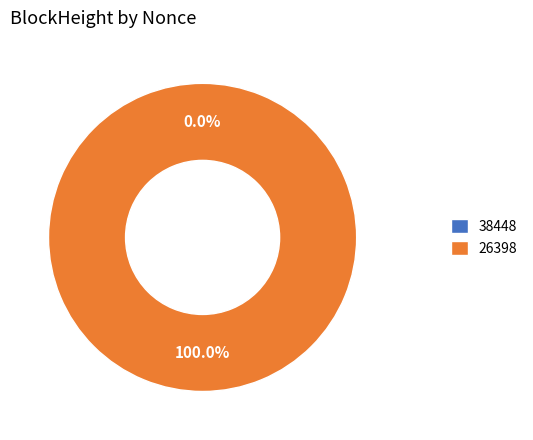

How many slices are in this pie chart?

2